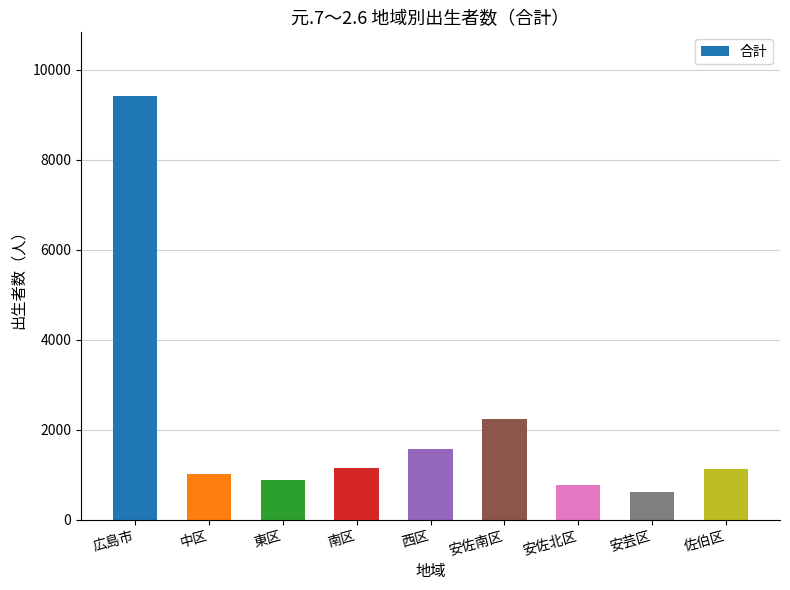

At which category does the chart reach its peak across all series?

広島市